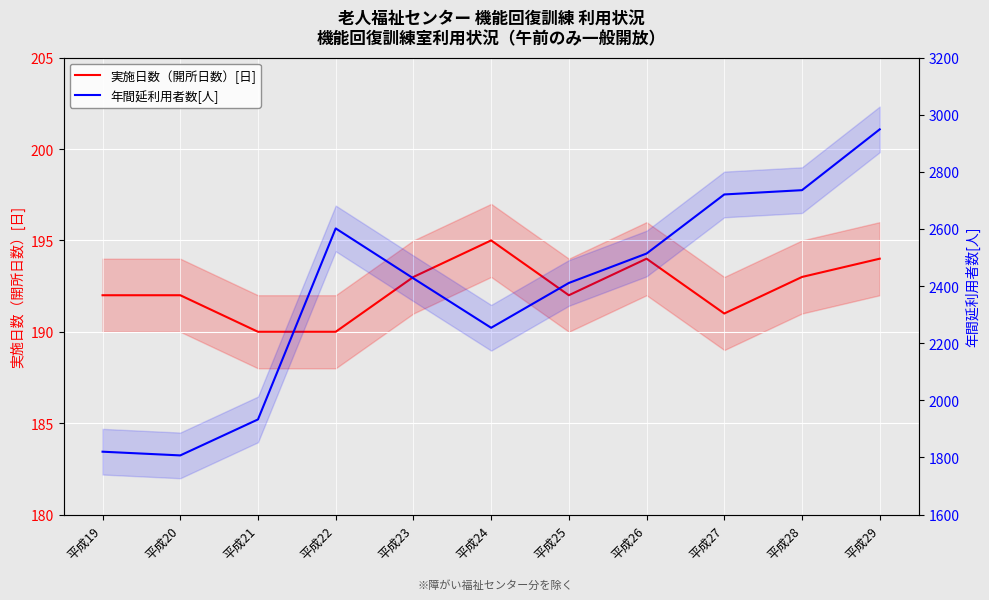

What is the difference between the maximum and minimum values in the 実施日数（開所日数）[日] series?

5